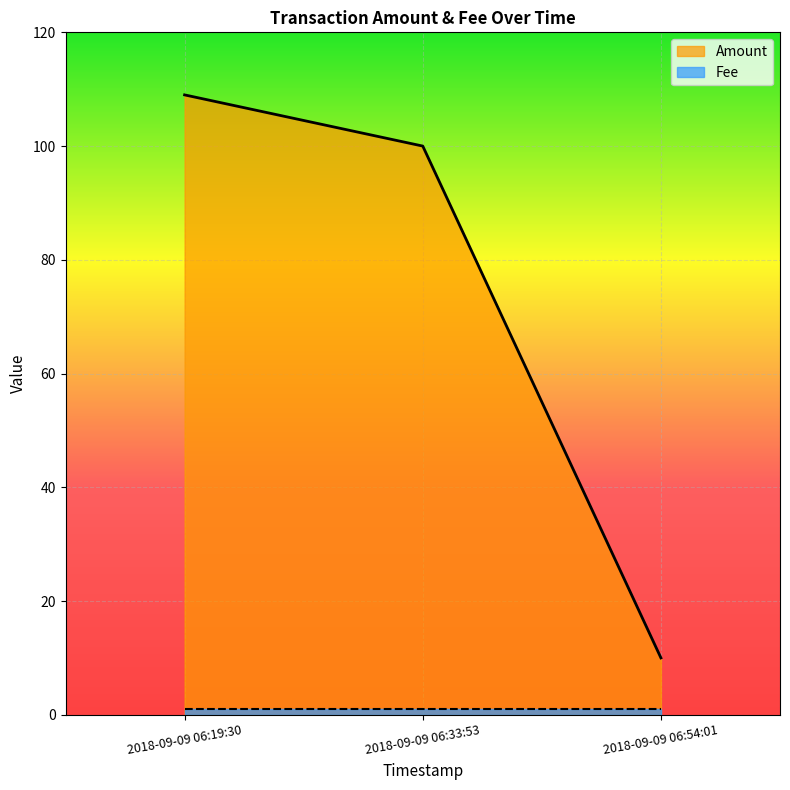

Reading left to right, list all the values displayed in this chart.

109	100	10